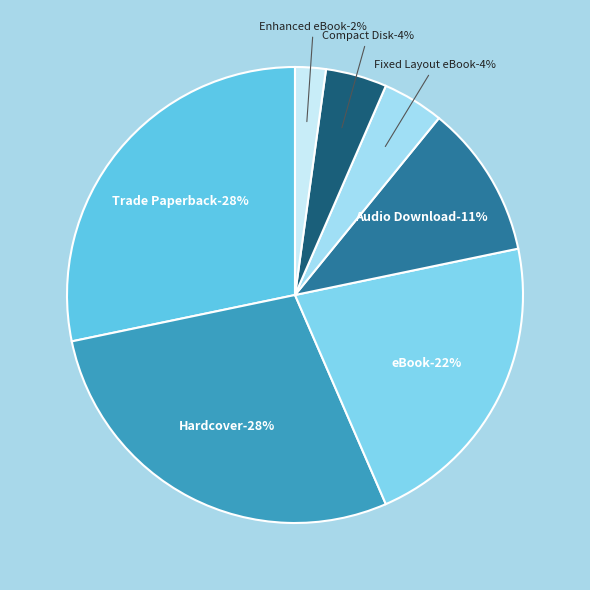

Which slice is the largest?

Trade Paperback